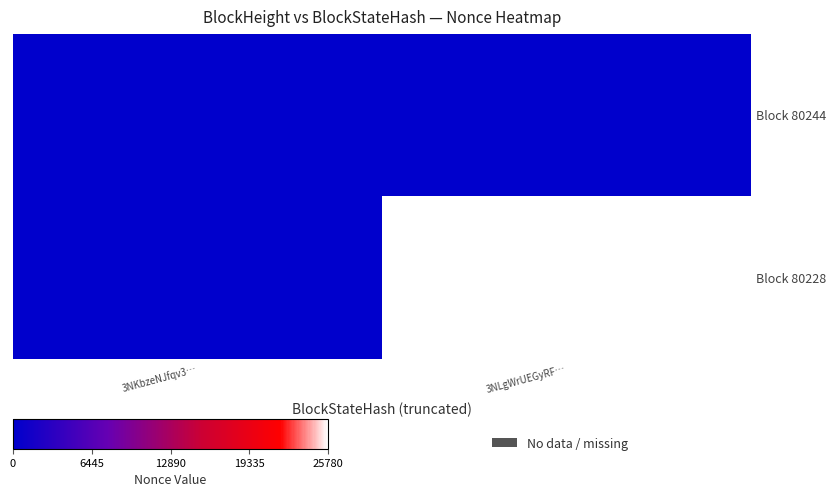

Reading left to right, extract all data points from this chart.

Block 80244: 3NKbzeNJfqv3…=0	3NLgWrUEGyRF…=0
Block 80228: 3NKbzeNJfqv3…=0	3NLgWrUEGyRF…=25780